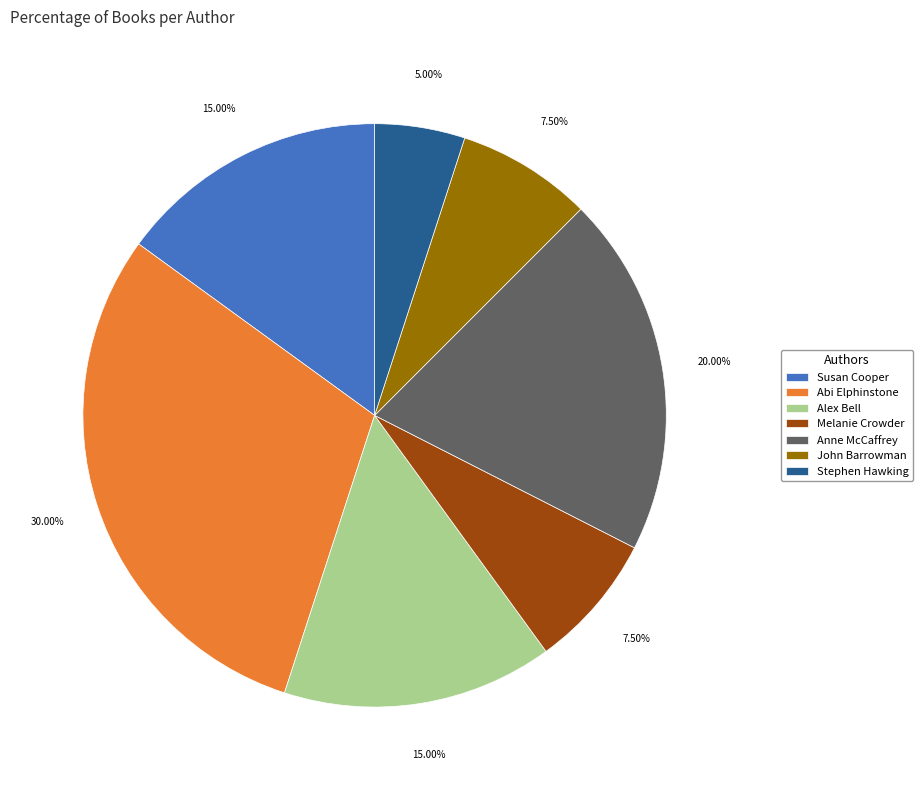

How many slices are in this pie chart?

7